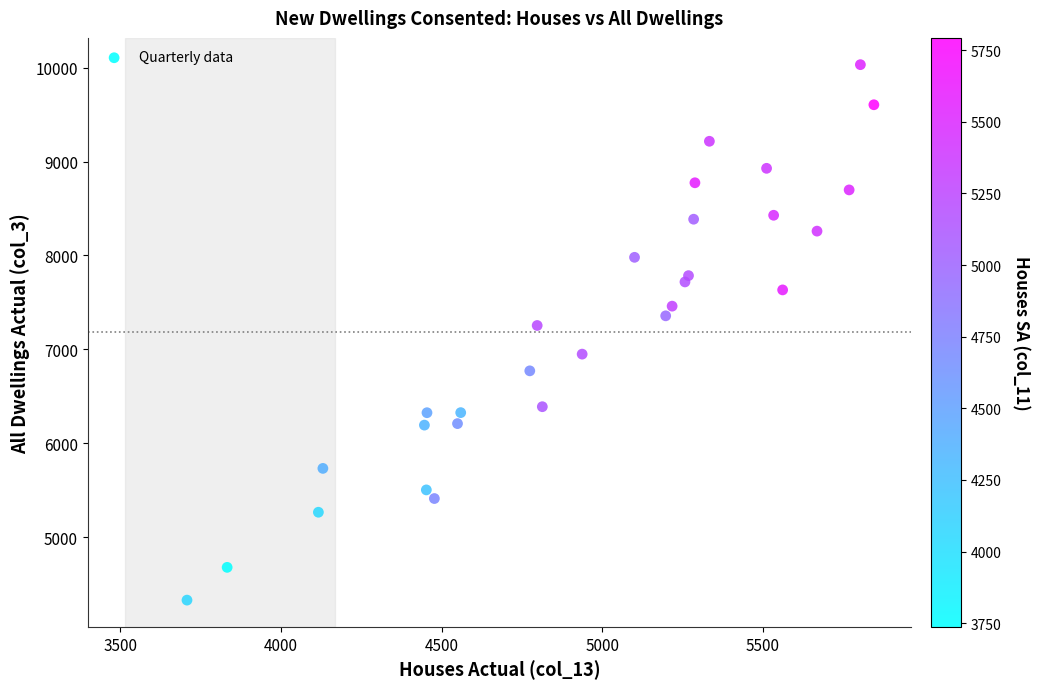

What is the range of Y values (max minus min)?

5703